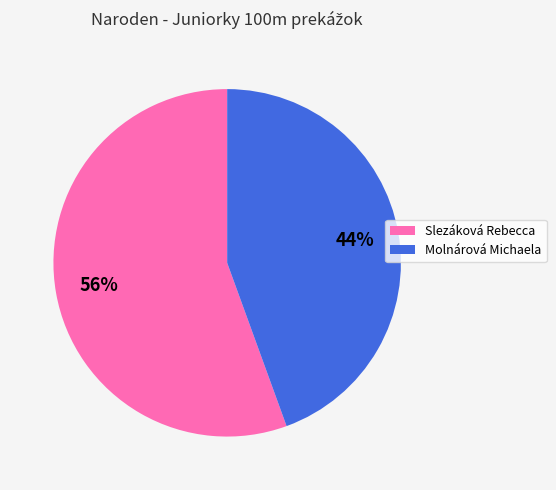

Do Molnárová Michaela and Slezáková Rebecca together represent more than half of the pie?

Yes